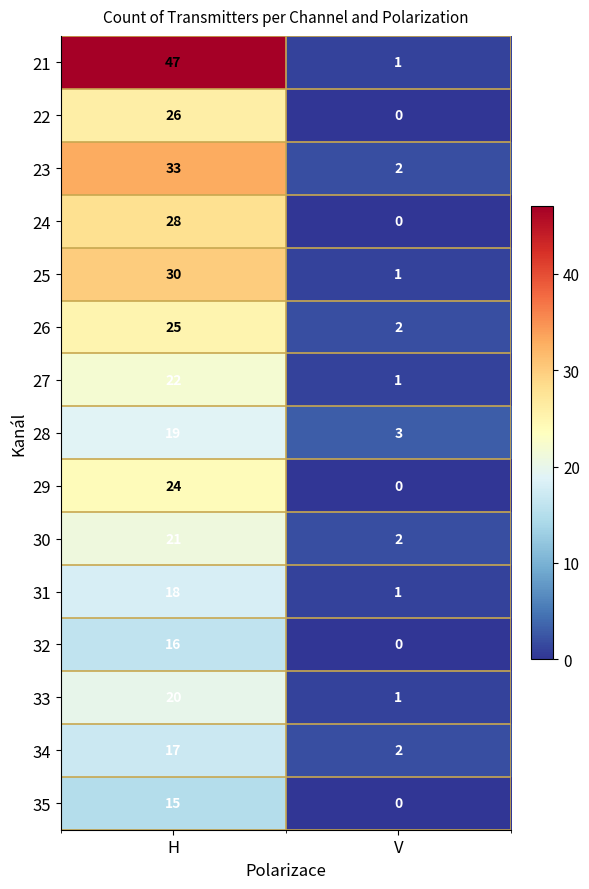

Which series changed the most between H and V?

21